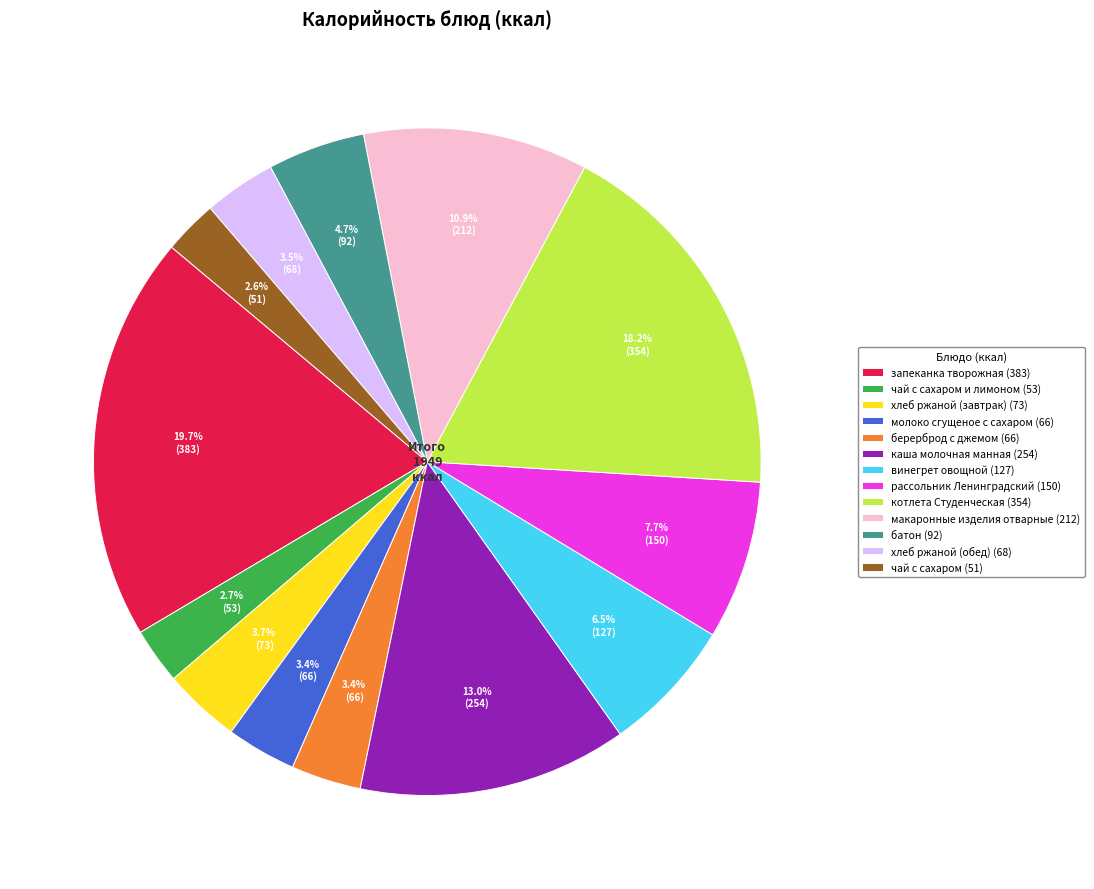

Which category has the biggest portion of the pie?

запеканка творожная (383)